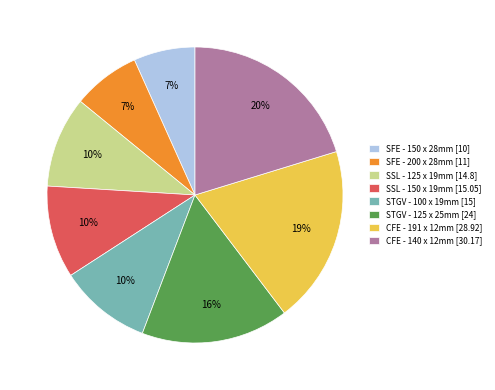

True or false: SFE - 200 x 28mm accounts for 20% of the total.

False